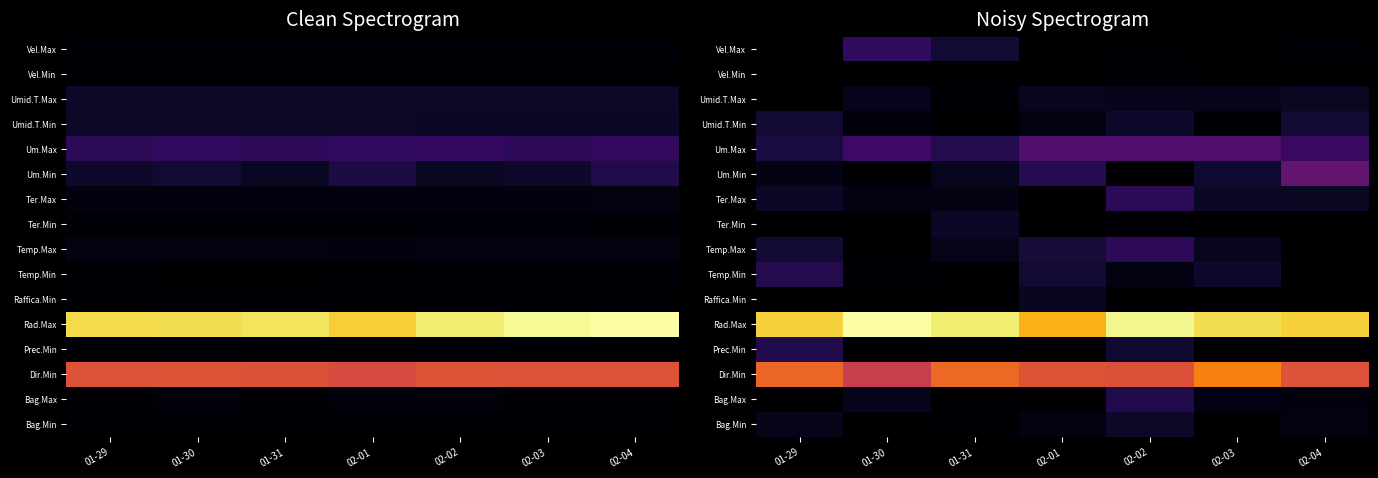

Is it true that Ter.Max equals 0.0 at 02-01?

True